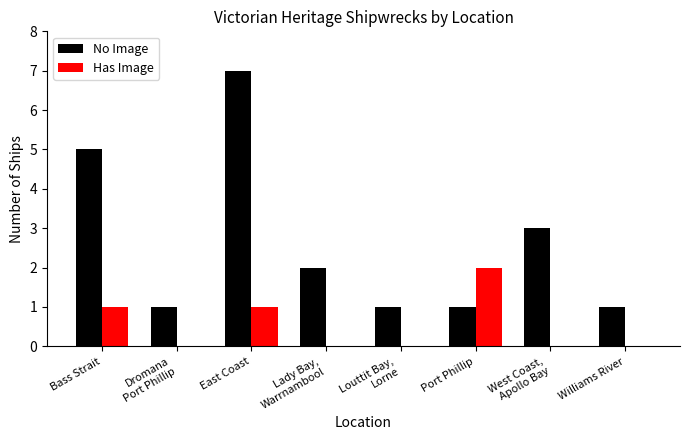

Is it true that No Image equals 3 at West Coast,
Apollo Bay?

True